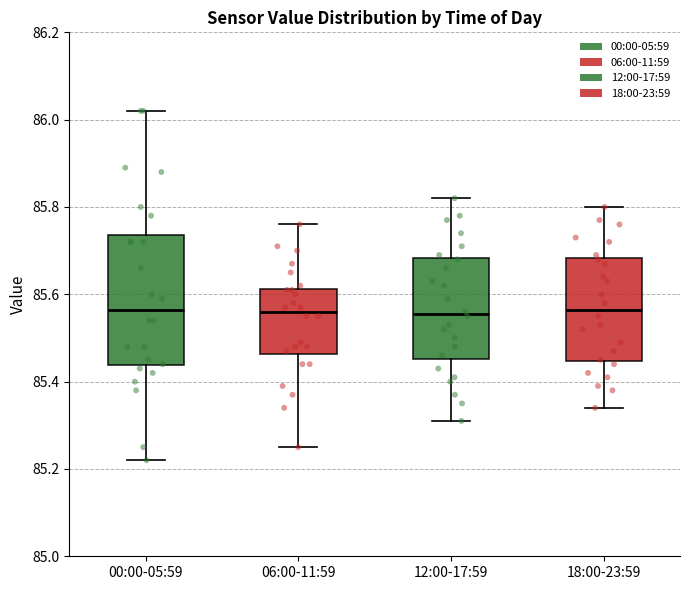

Where does the median line of the box for 18:00-23:59 sit on the y-axis? The values are not printed on the chart, so give them approximately, as read against the axis.

85.56